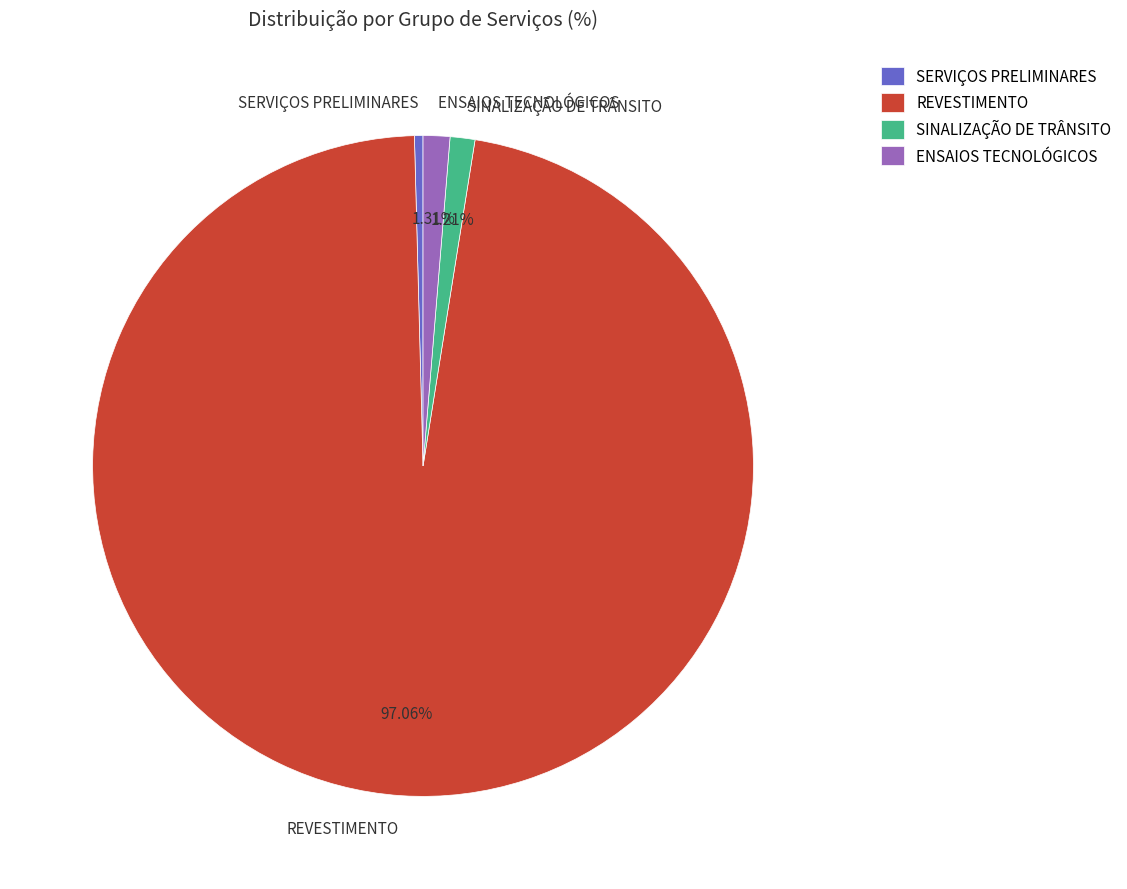

To the nearest percent, what is the difference between the largest and smallest slice percentages?

97%